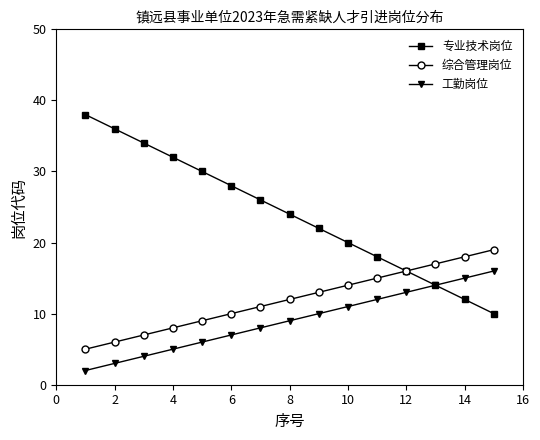

What is the sum of all 工勤岗位 values?

135